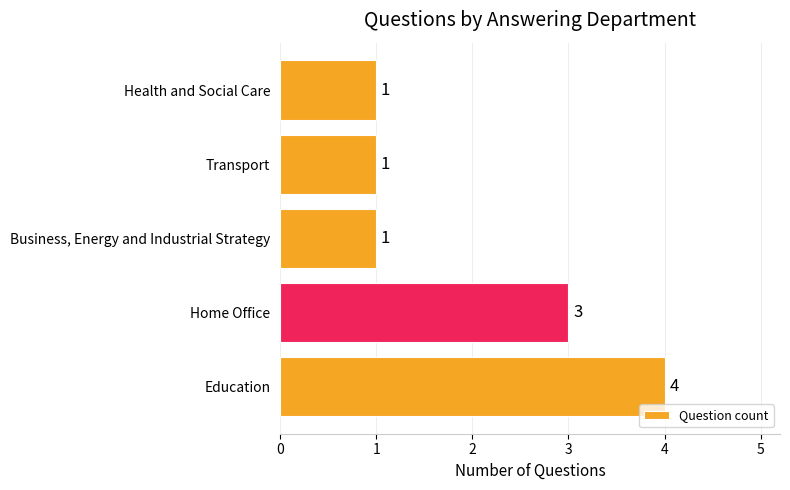

Reading top to bottom, list all the values displayed in this chart.

Health and Social Care=1	Transport=1	Business, Energy and Industrial Strategy=1	Home Office=3	Education=4